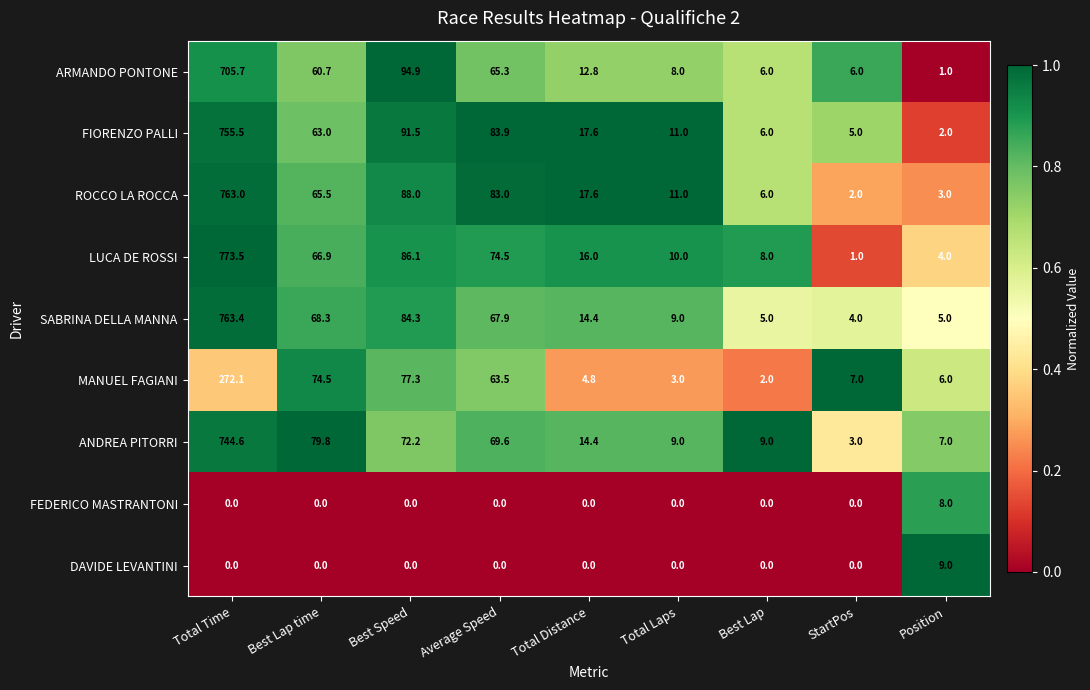

How many data points does each series have?

9